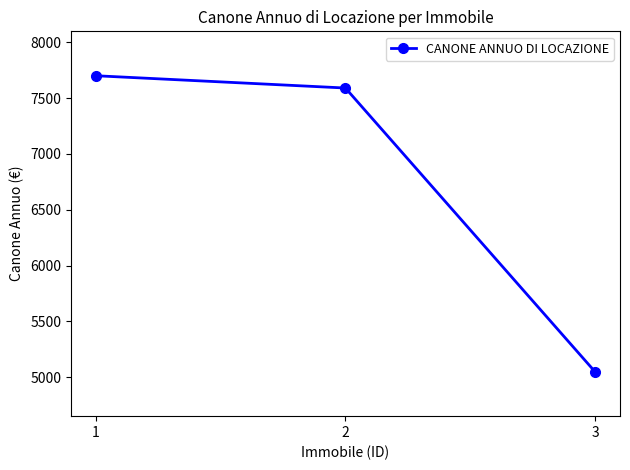

Count the number of categories in the chart.

3